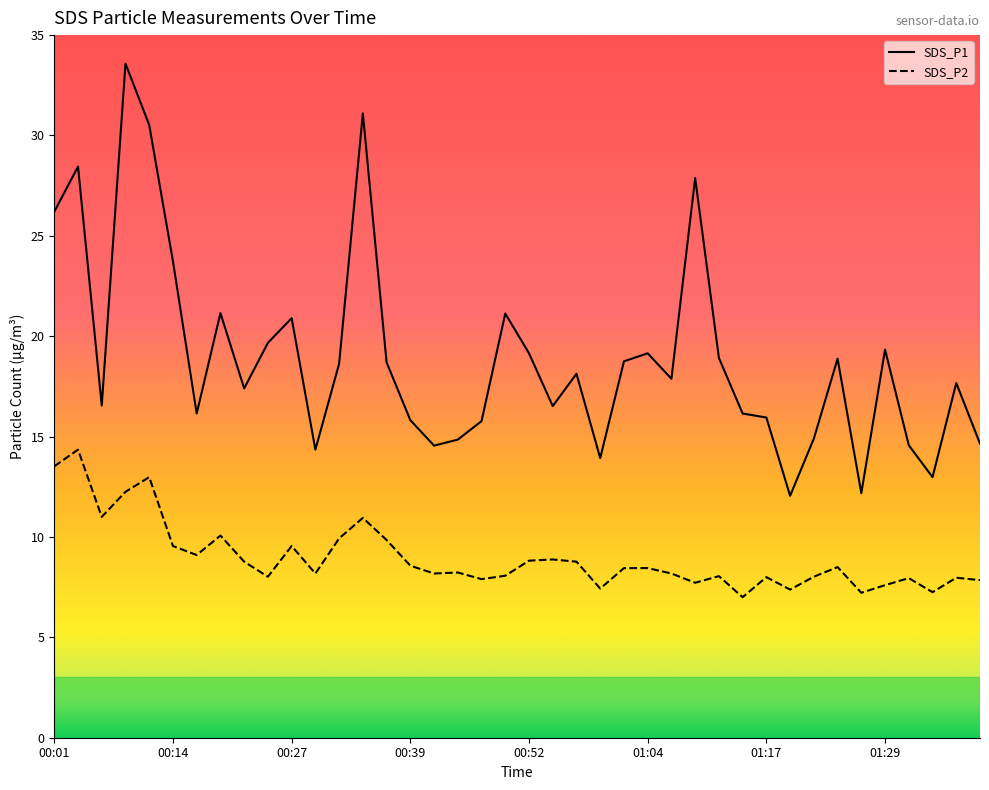

True or false: SDS_P1 and SDS_P2 intersect in this chart.

False